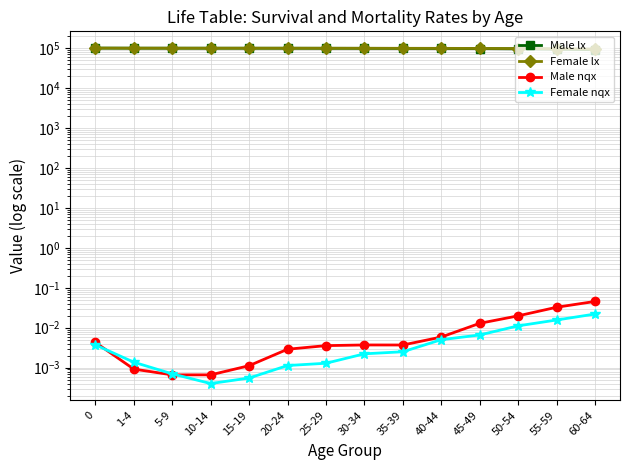

What is the label of the 10th point from the right?

15-19